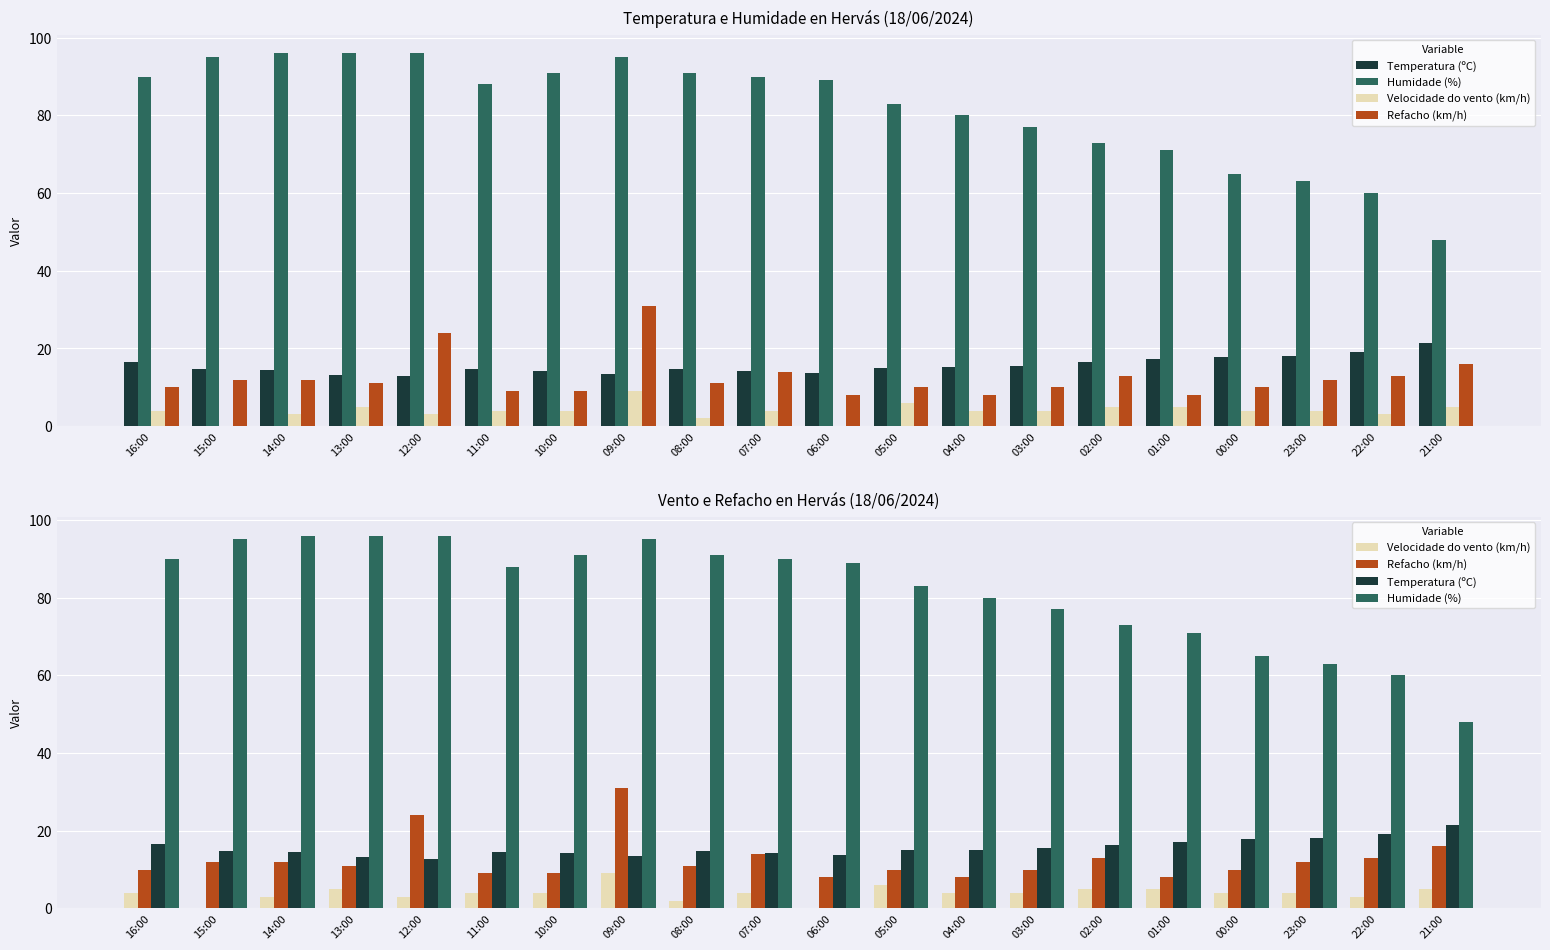

Reading left to right, what are all the values shown in this chart?

Temperatura (ºC): 16.5	14.7	14.5	13.2	12.8	14.6	14.3	13.4	14.7	14.3	13.7	14.9	15.1	15.6	16.4	17.2	17.9	18.0	19.2	21.4
Humidade (%): 90.0	95.0	96.0	96.0	96.0	88.0	91.0	95.0	91.0	90.0	89.0	83.0	80.0	77.0	73.0	71.0	65.0	63.0	60.0	48.0
Velocidade do vento (km/h): 4.0	0.0	3.0	5.0	3.0	4.0	4.0	9.0	2.0	4.0	0.0	6.0	4.0	4.0	5.0	5.0	4.0	4.0	3.0	5.0
Refacho (km/h): 10.0	12.0	12.0	11.0	24.0	9.0	9.0	31.0	11.0	14.0	8.0	10.0	8.0	10.0	13.0	8.0	10.0	12.0	13.0	16.0